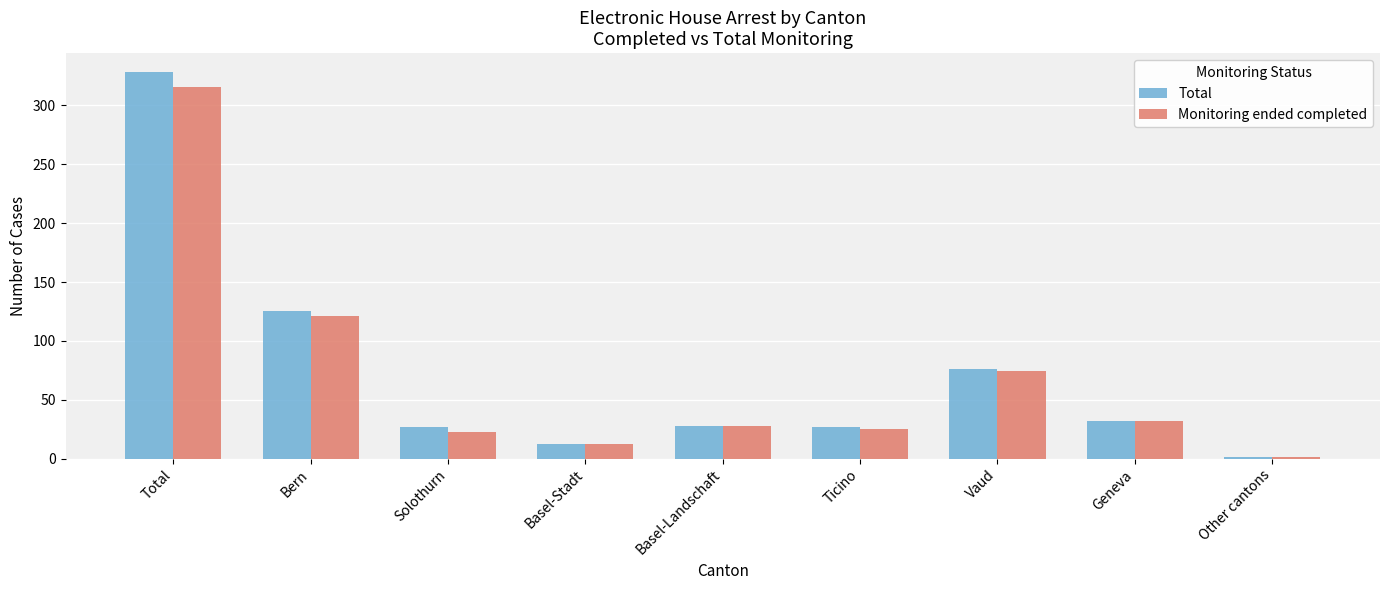

Does the chart contain stacked bars?

No